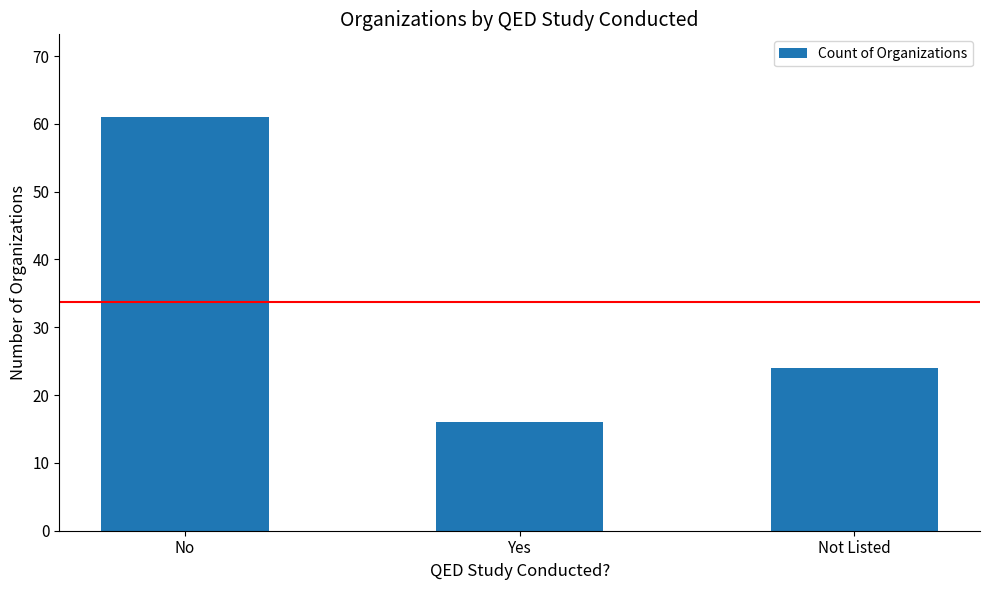

The value at No is 40. True or false?

False